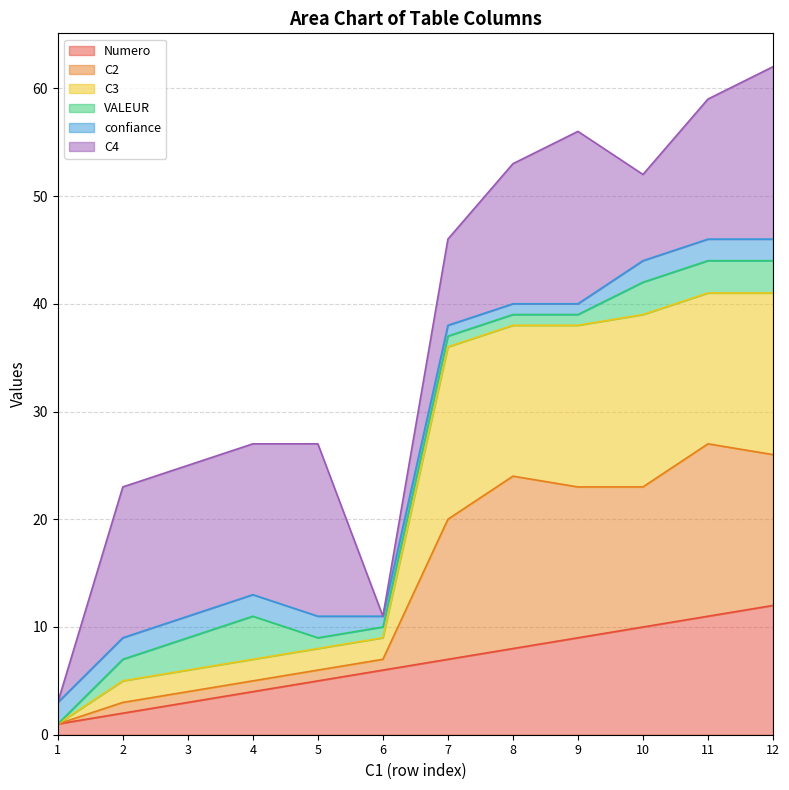

True or false: C3 has a value of 3 at 5.

False